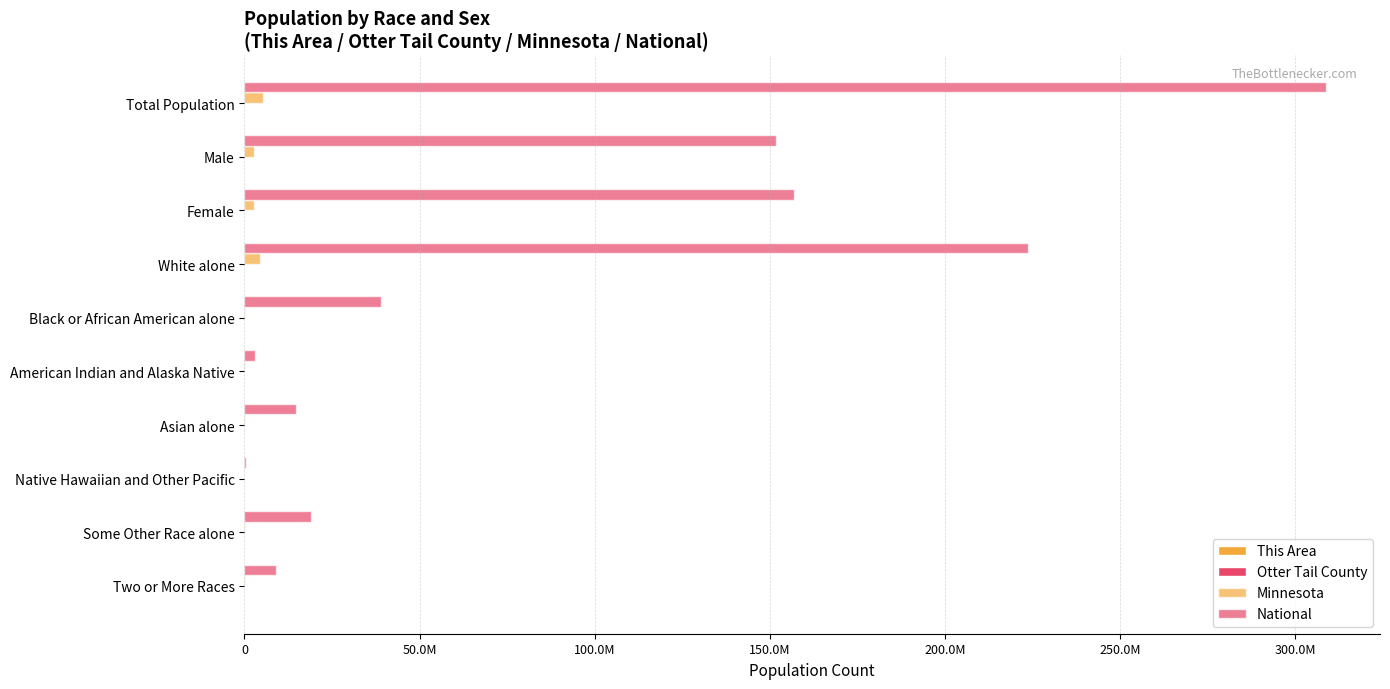

List the series in order of their peak value, lowest first.

This Area, Otter Tail County, Minnesota, National